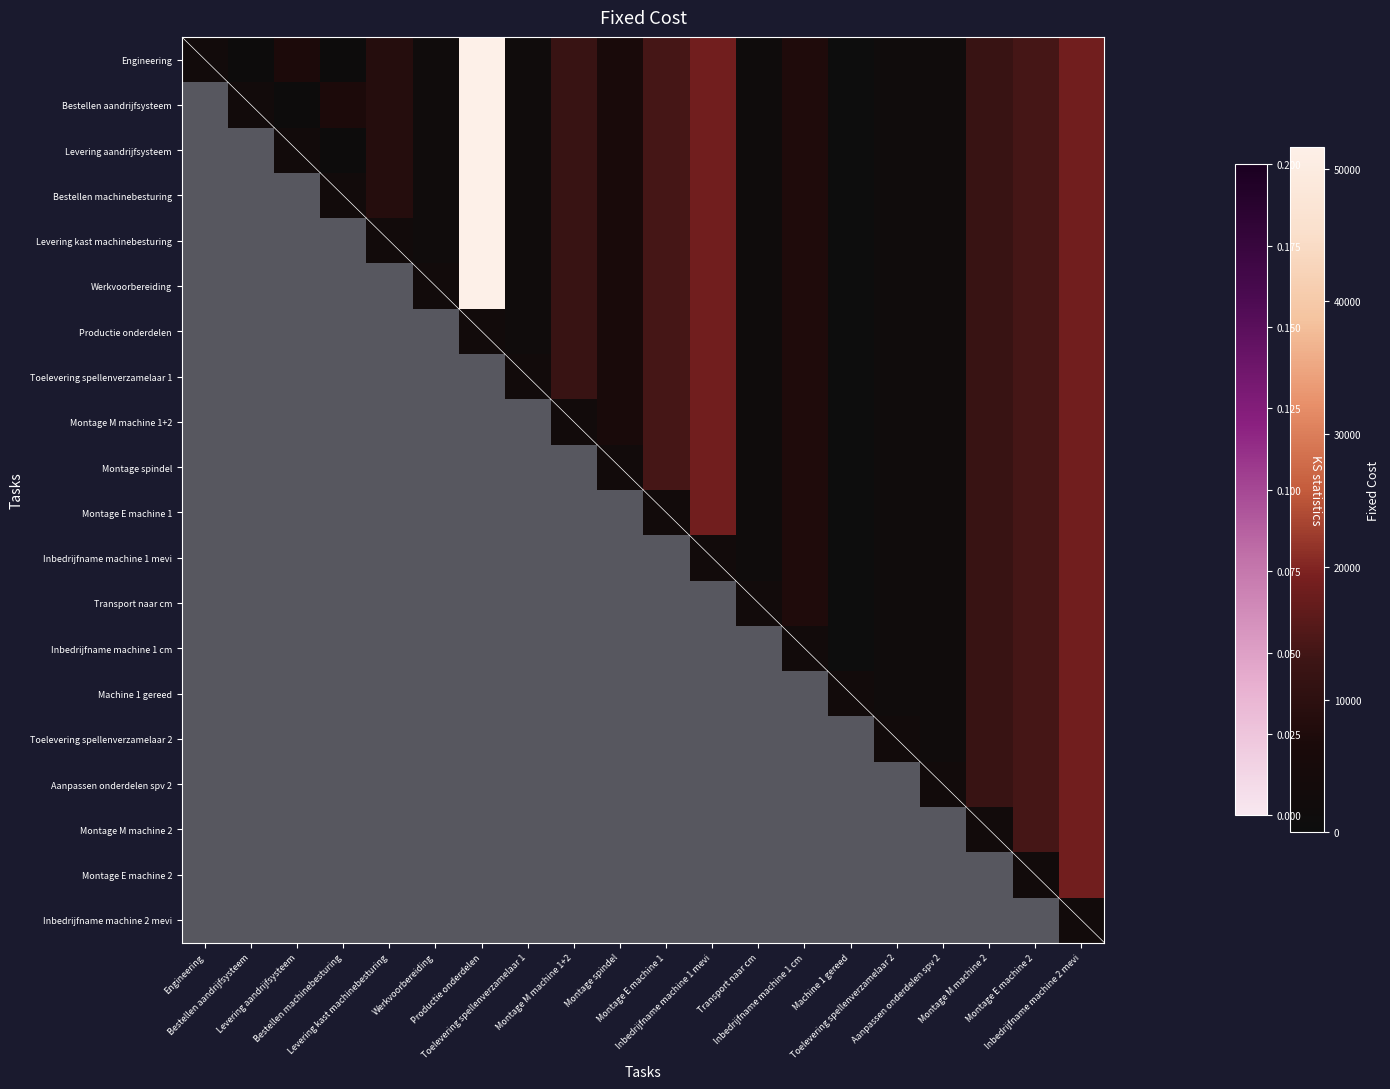

Which label corresponds to the smallest value in the chart?

Machine 1 gereed